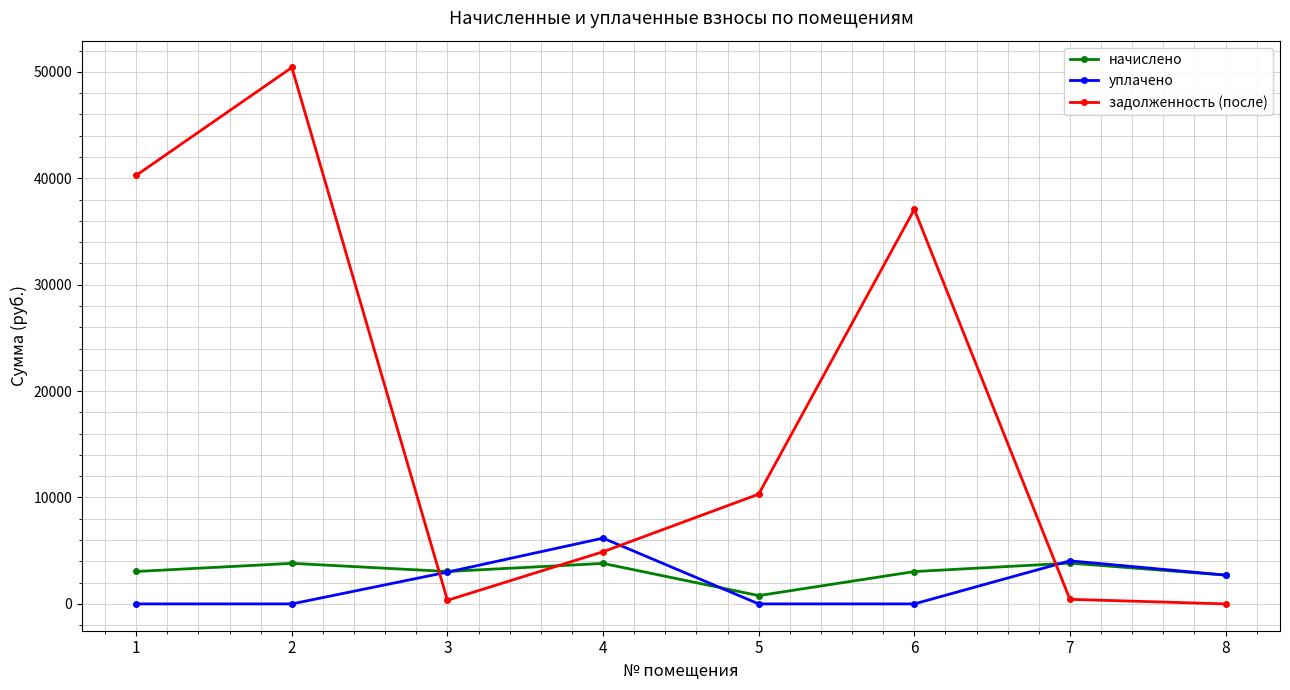

Which series has the largest total across all categories?

задолженность (после)